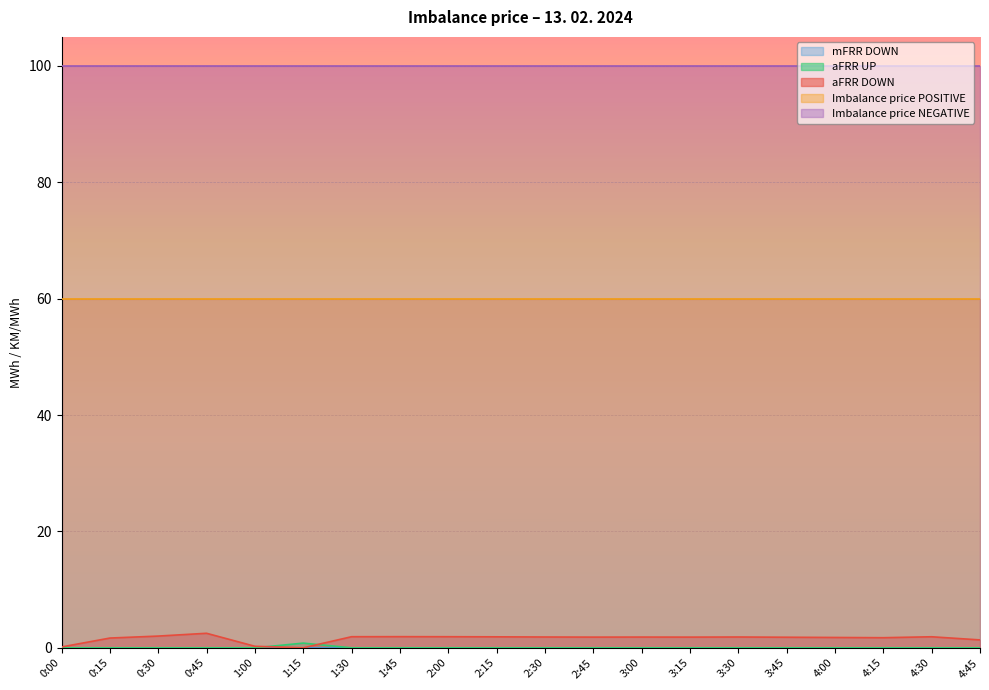

What is the total value across all series at 1:45?

161.9